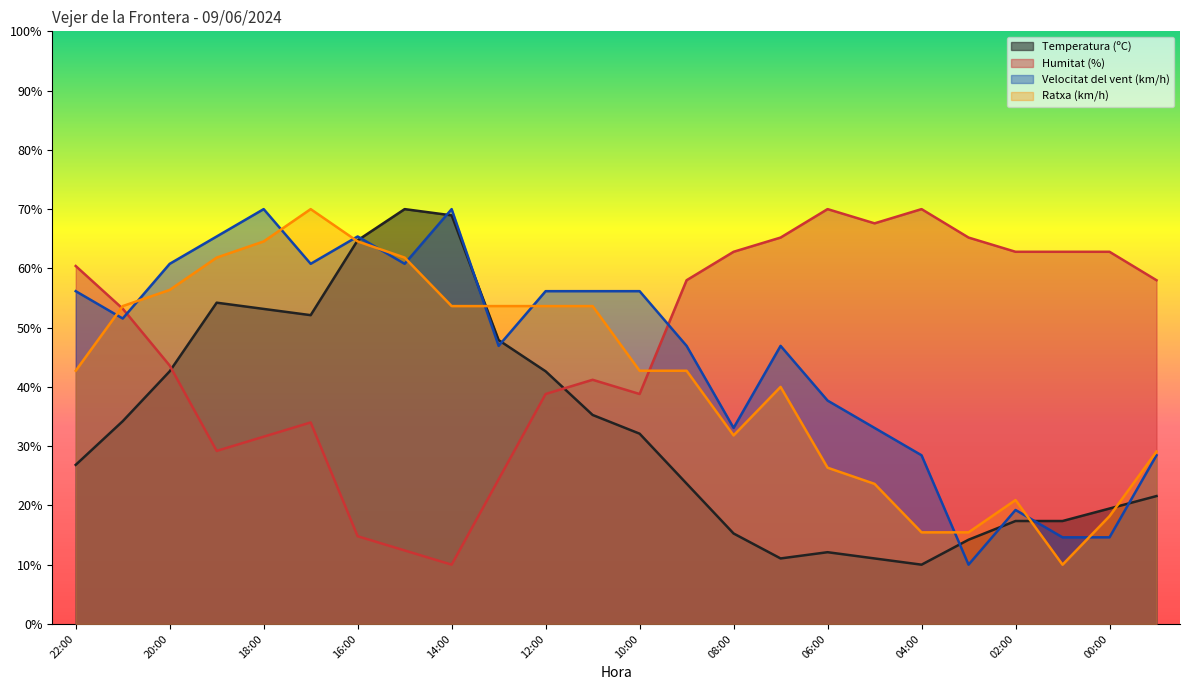

What are all the series names shown in the legend?

Temperatura (ºC), Humitat (%), Velocitat del vent (km/h), Ratxa (km/h)